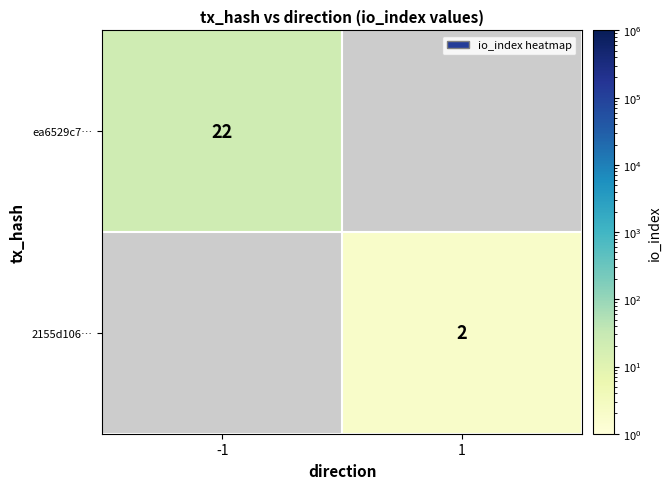

True or false: 2155d106… has a value of 3 at 1.

False